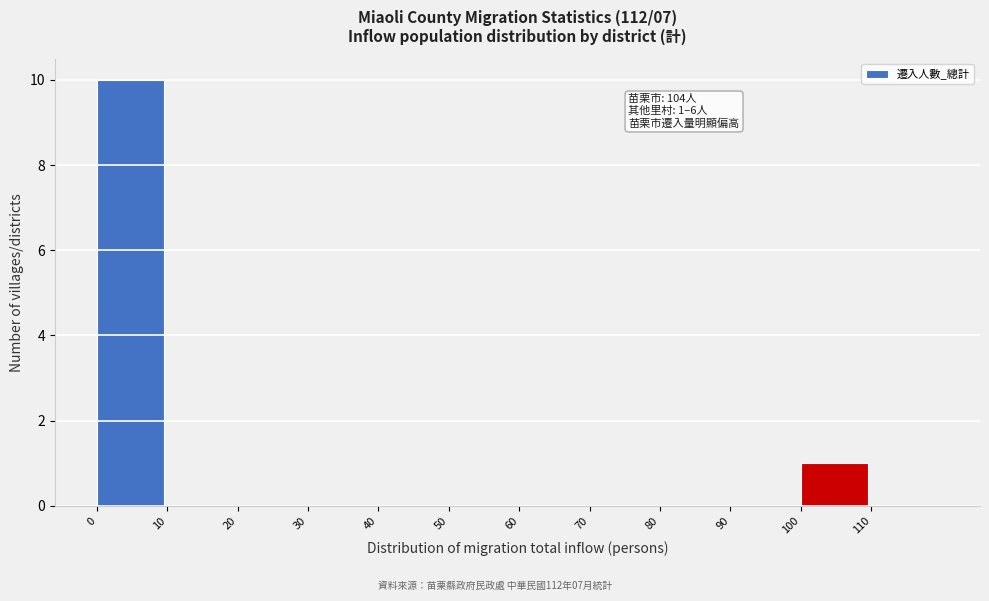

Over which range of the x-axis is the bar tallest?

0 to 10